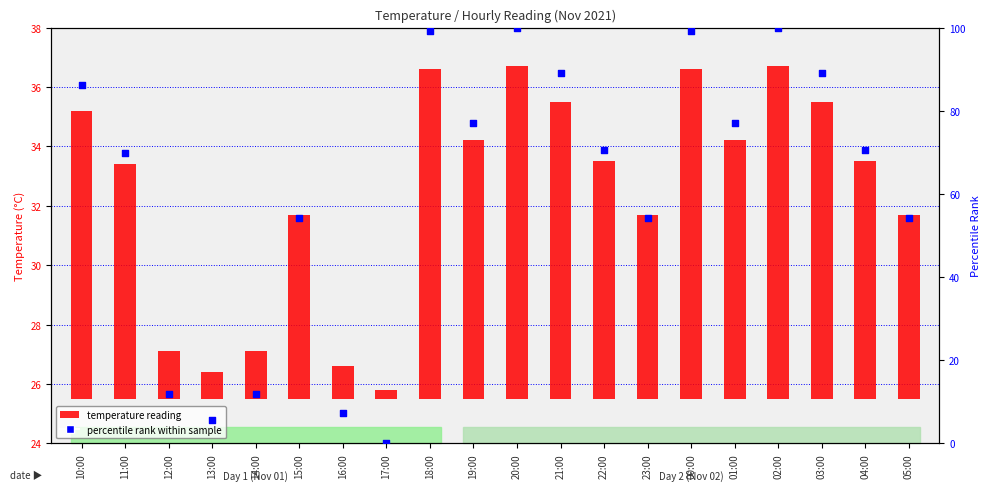

Which series contains the lowest Y value?

percentile rank within sample